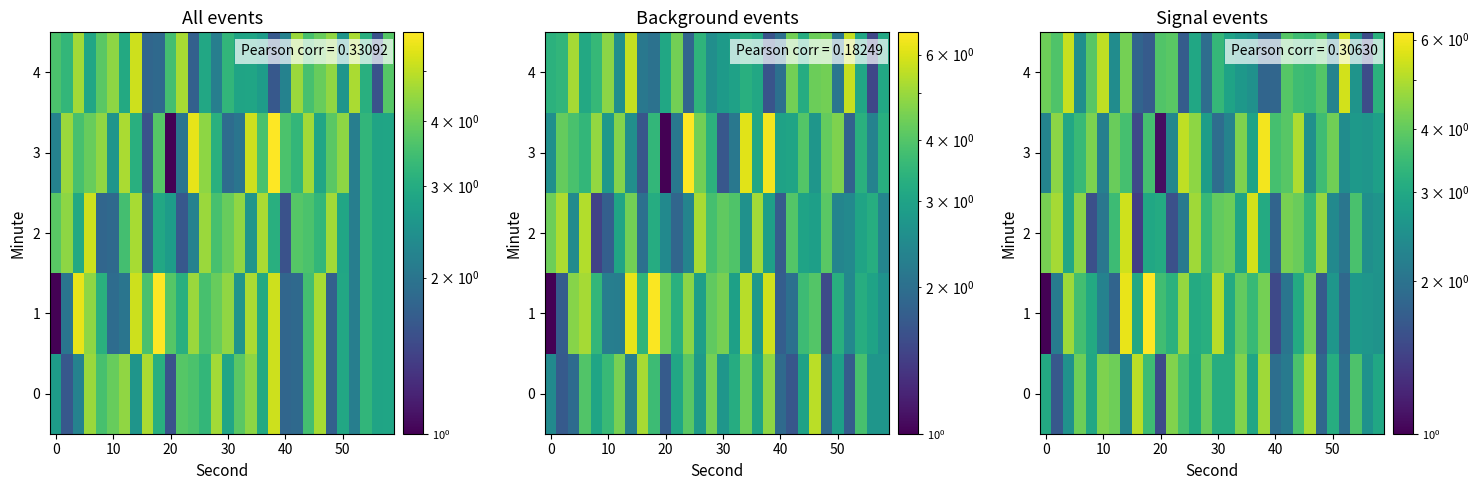

Which series has the widest spread of values?

row_1